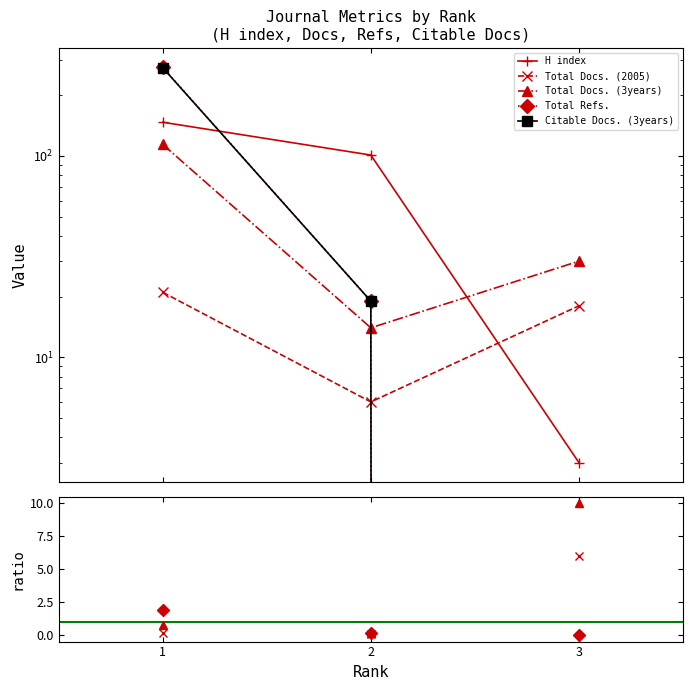

Reading left to right, list all the values displayed in this chart.

H index: 1=147	2=101	3=3
Total Docs. (2005): 1=21	2=6	3=18
Total Docs. (3years): 1=114	2=14	3=30
Total Refs.: 1=275	2=19	3=0
Citable Docs. (3years): 1=274	2=19	3=0